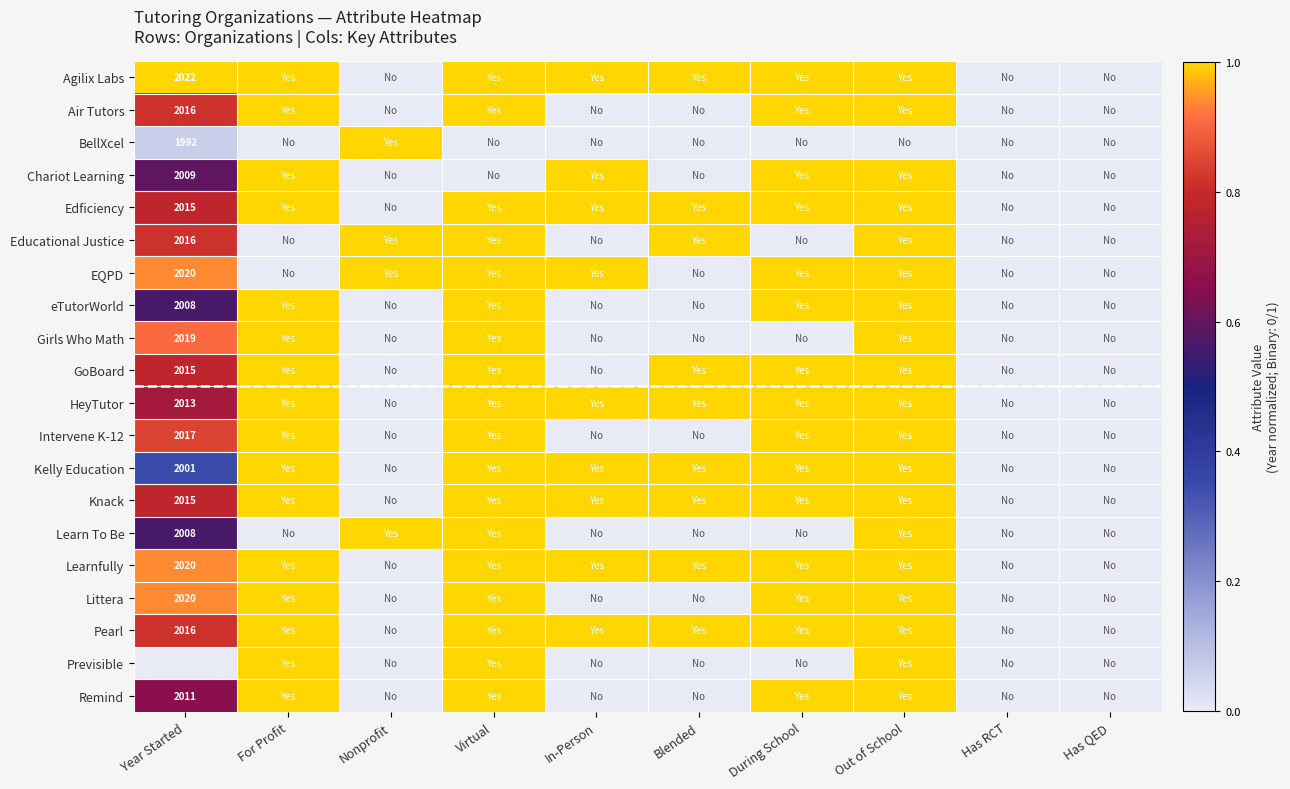

Which category has the highest value across all series?

Year Started